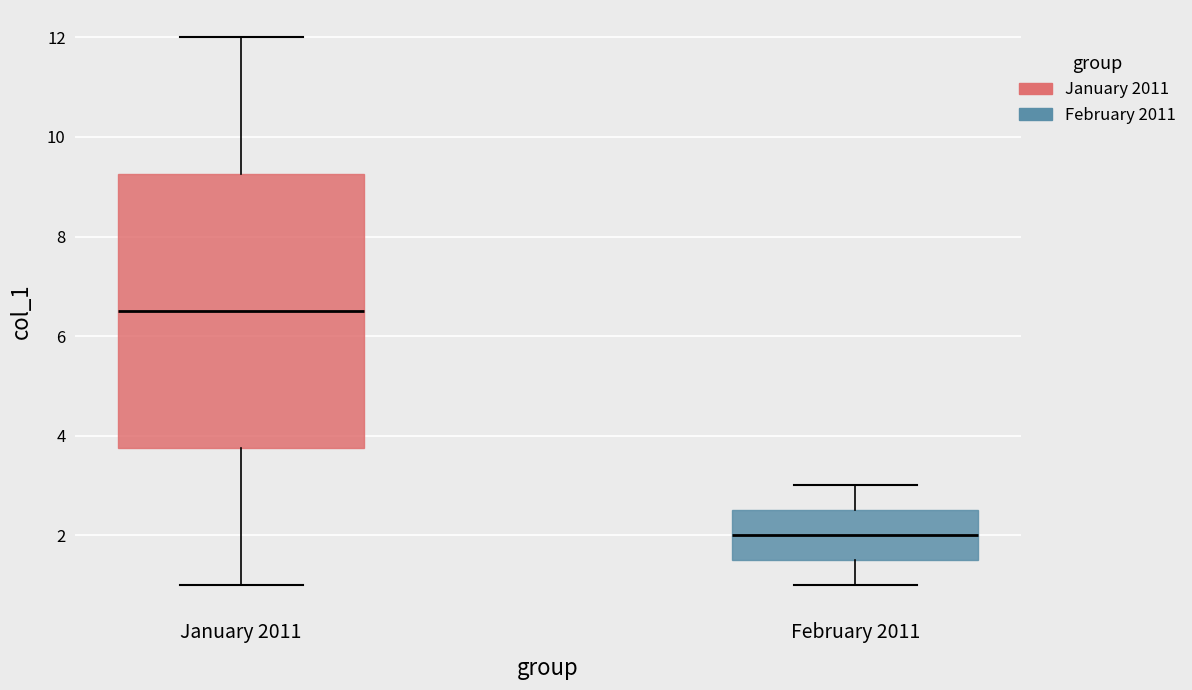

Reading left to right, read every box against the y-axis: the position of its median line, the range the box covers, and the ends of its whiskers. The values are not printed on the chart, so give them approximately, as read against the axis.

January 2011: median 6.6, box 3.8 to 9.2, whiskers 1.0 to 12.0
February 2011: median 2.0, box 1.6 to 2.6, whiskers 1.0 to 3.0